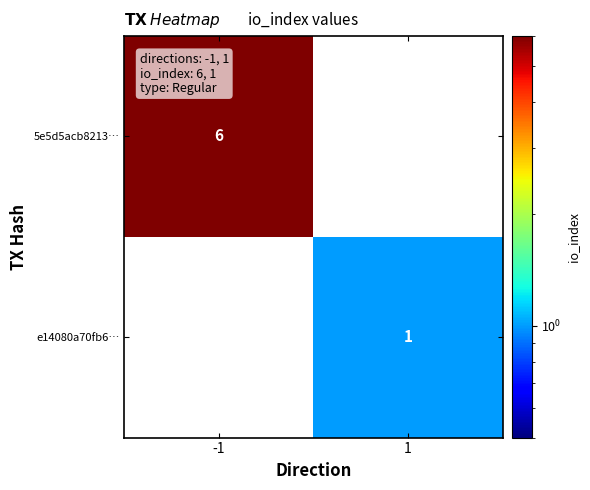

What is the sum of the 5e5d5acb8213… values at 1 and -1?

6